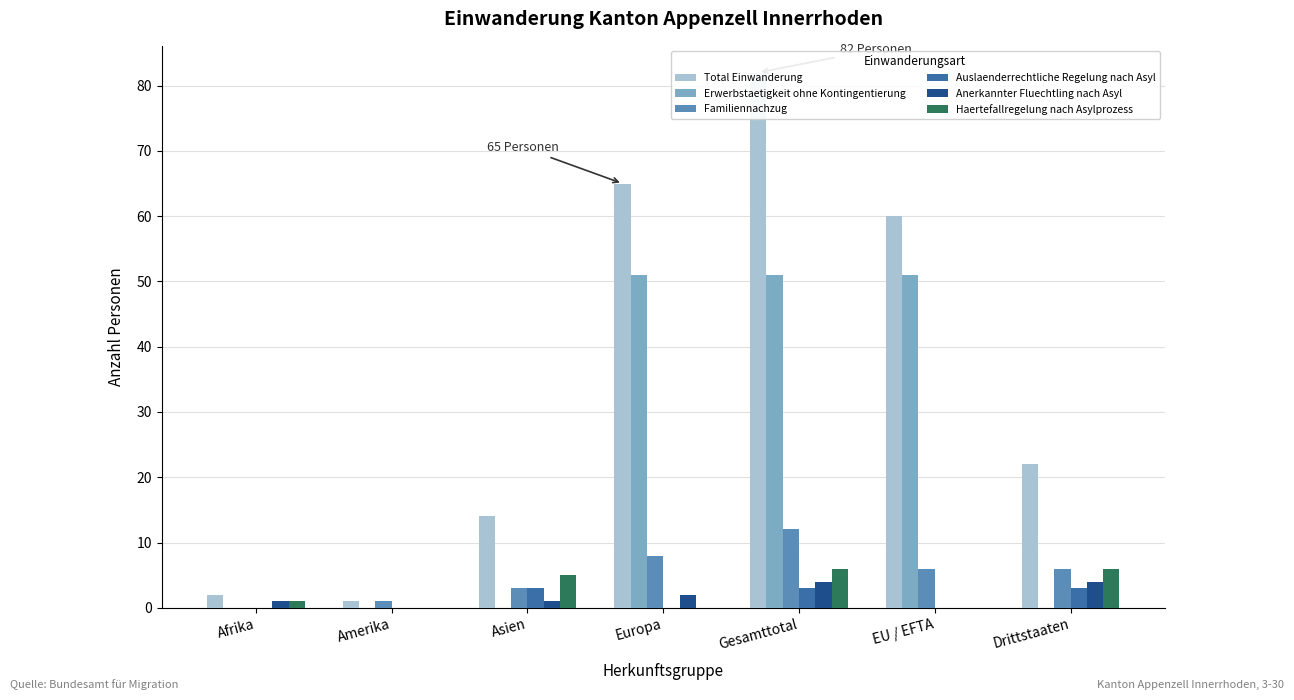

Between Asien and Drittstaaten, which series saw the biggest shift?

Total Einwanderung